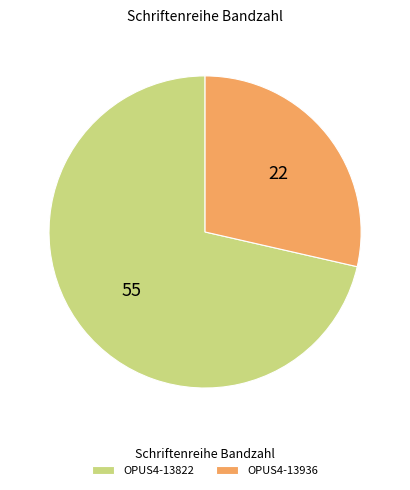

Is the sum of OPUS4-13822 and OPUS4-13936 greater than half?

Yes